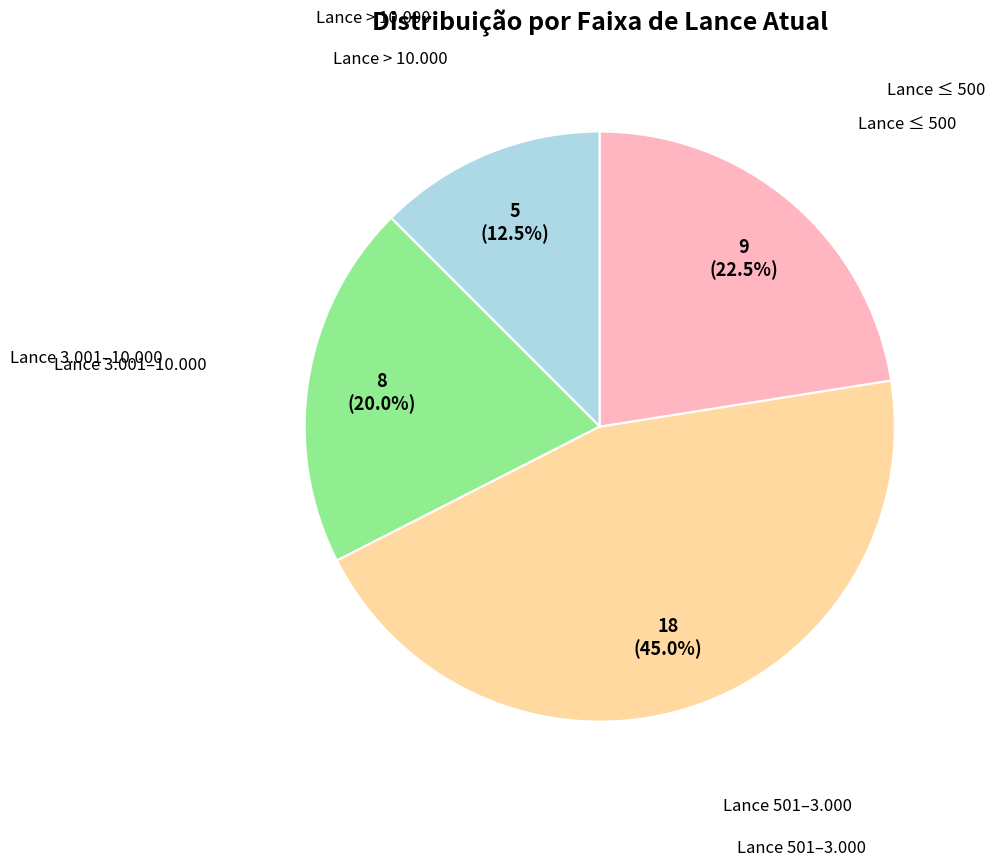

Does any single category account for the majority?

No